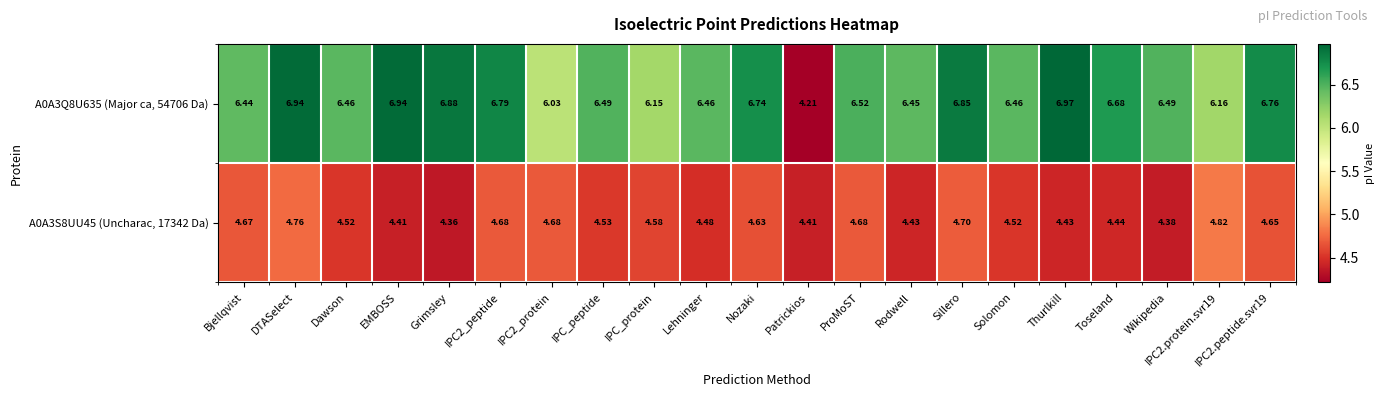

At Wikipedia, list the series in order from largest to smallest.

A0A3Q8U635 (Major ca, 54706 Da), A0A3S8UU45 (Uncharac, 17342 Da)